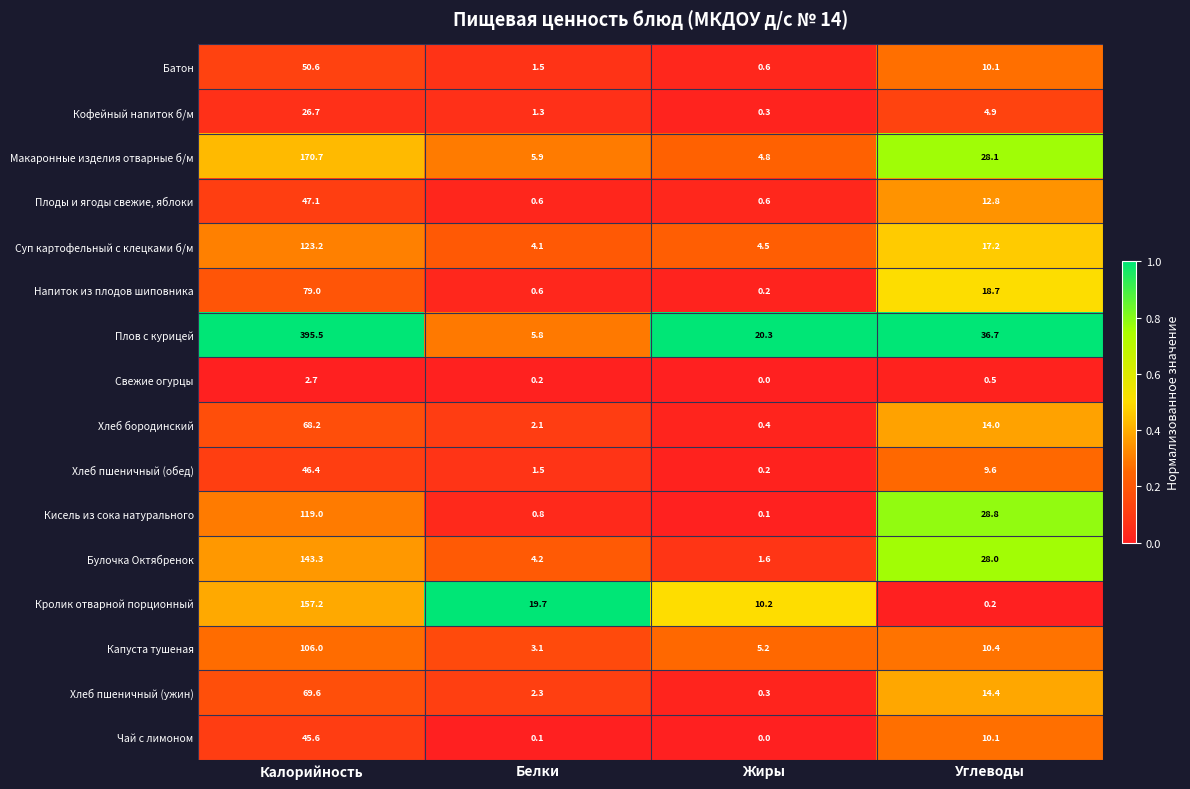

True or false: Плов с курицей has a value of 5.8 at Белки.

True